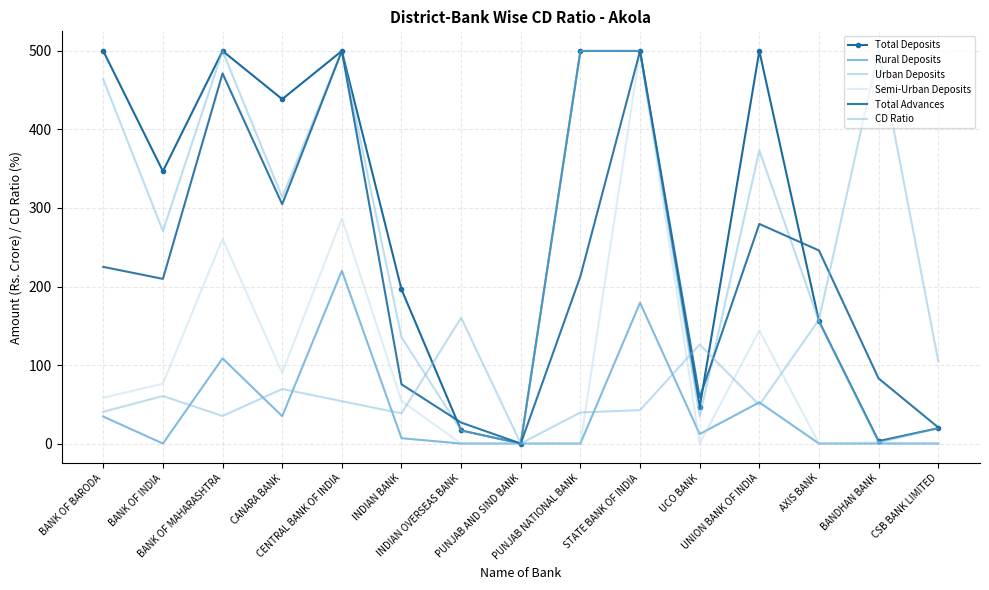

At which category is the sum across all series the highest?

STATE BANK OF INDIA